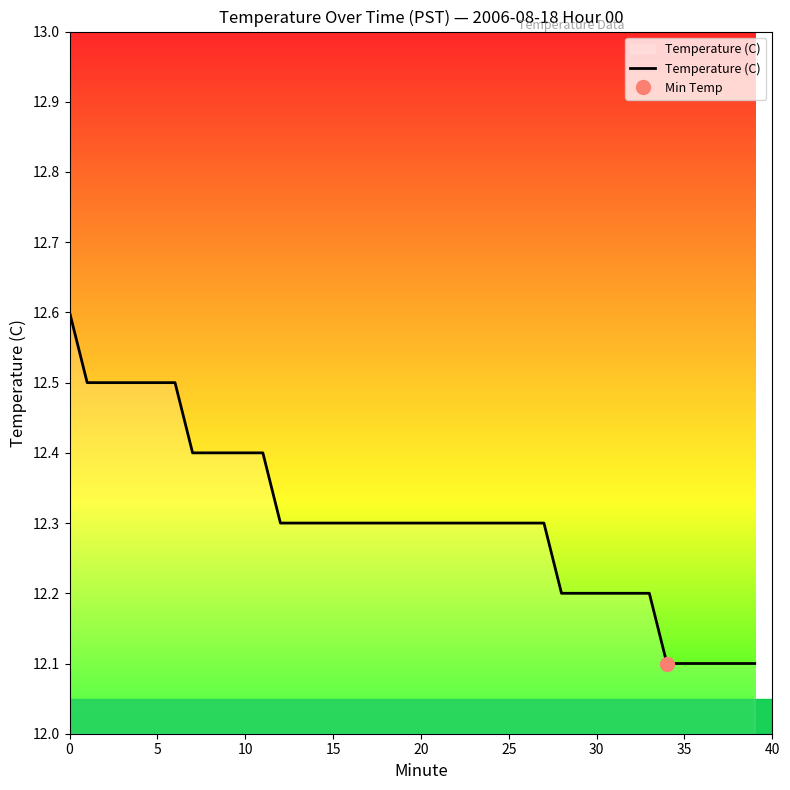

What is the difference between the maximum and minimum values?

0.5